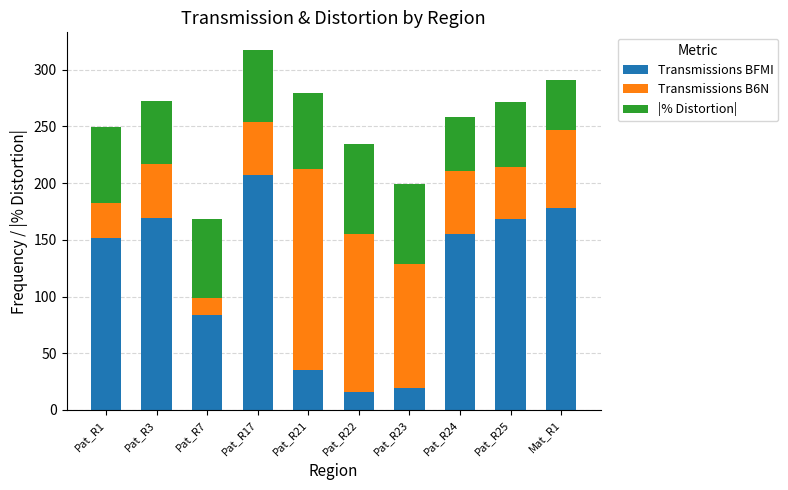

What is the sum of the Transmissions BFMI values at Pat_R23 and Mat_R1?

197.0